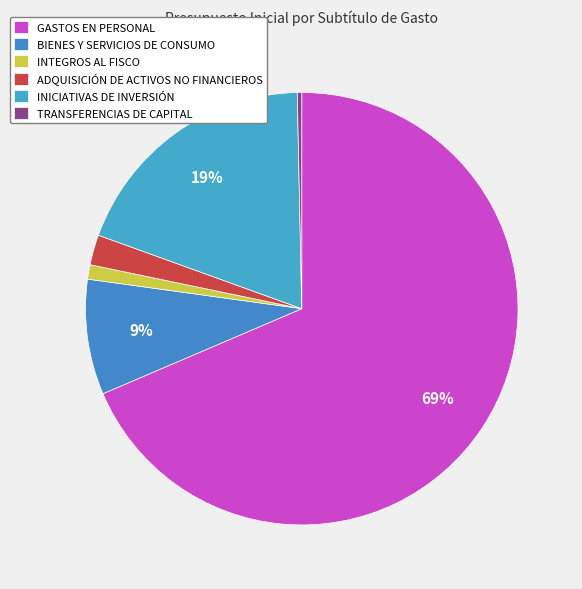

Count the number of slices in the pie.

6